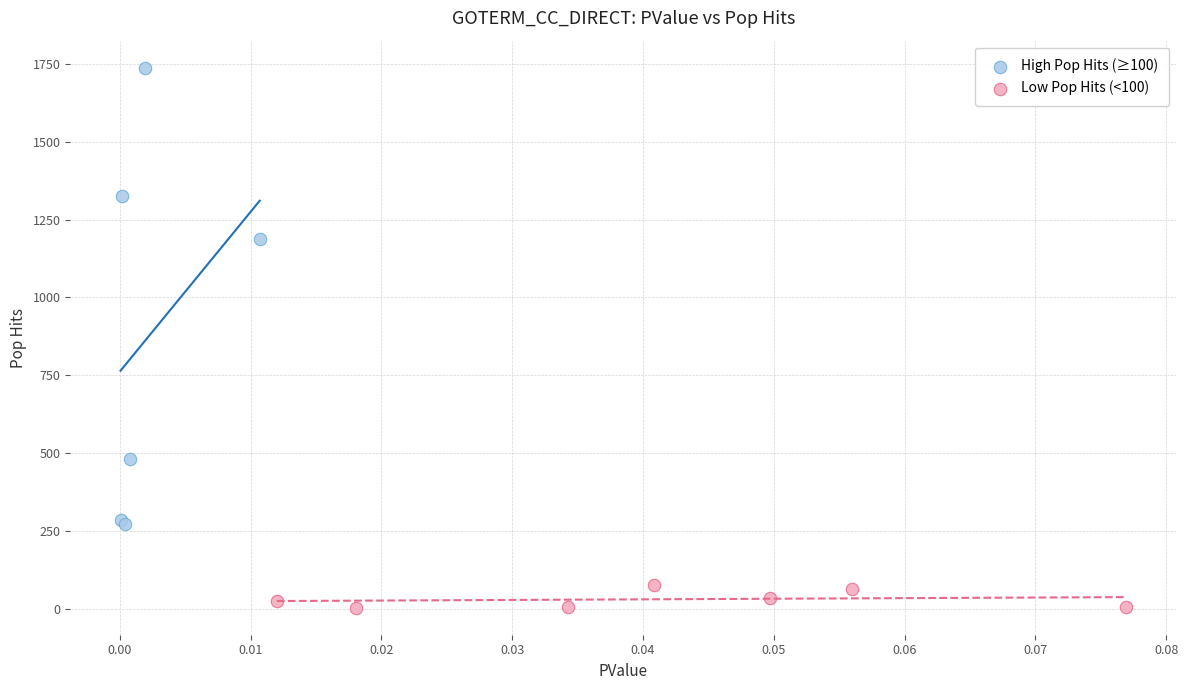

Which series contains the lowest Y value?

Low Pop Hits (<100)